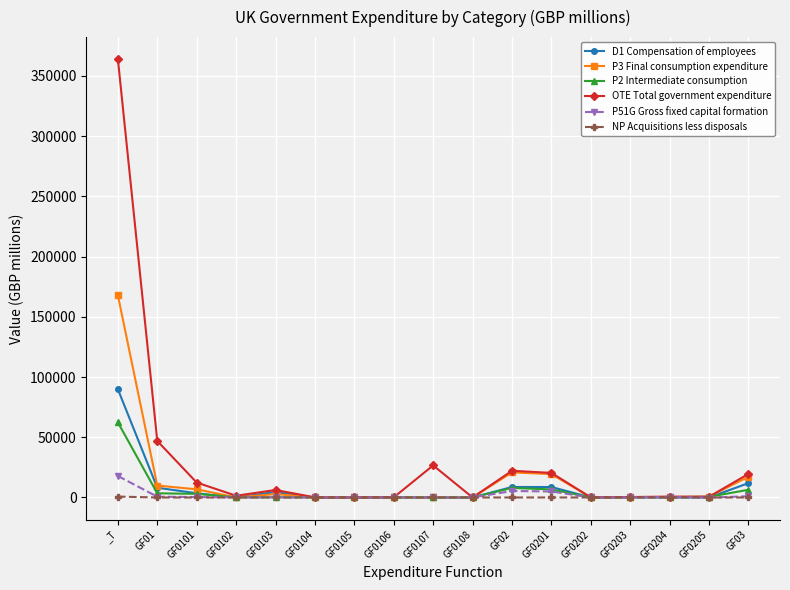

List the series in order of their peak value, lowest first.

NP Acquisitions less disposals, P51G Gross fixed capital formation, P2 Intermediate consumption, D1 Compensation of employees, P3 Final consumption expenditure, OTE Total government expenditure